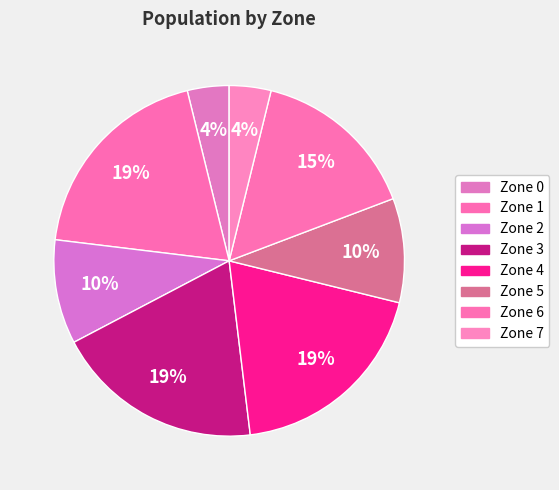

What percentage is the Zone 4 slice, to the nearest percent?

19%